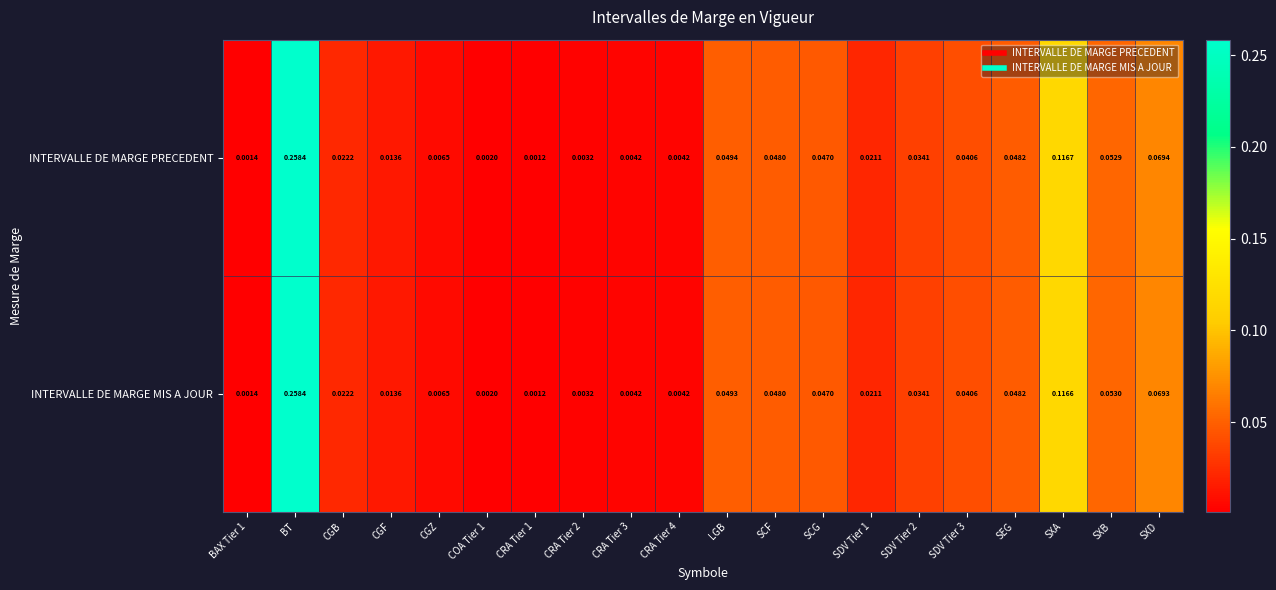

List the series in order of their overall mean, highest first.

INTERVALLE DE MARGE PRECEDENT, INTERVALLE DE MARGE MIS A JOUR